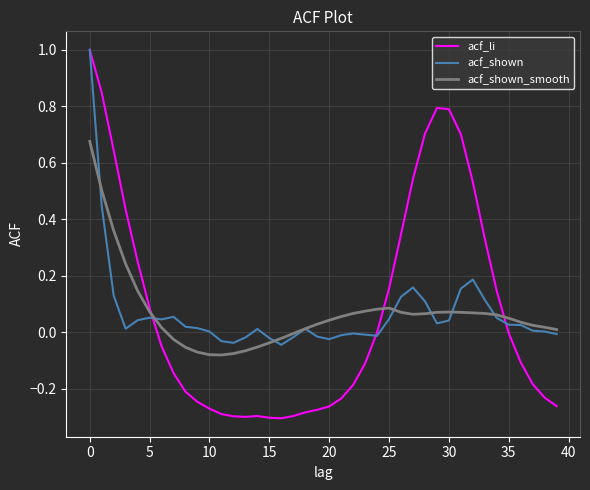

What are all the series names shown in the legend?

acf_li, acf_shown, acf_shown_smooth